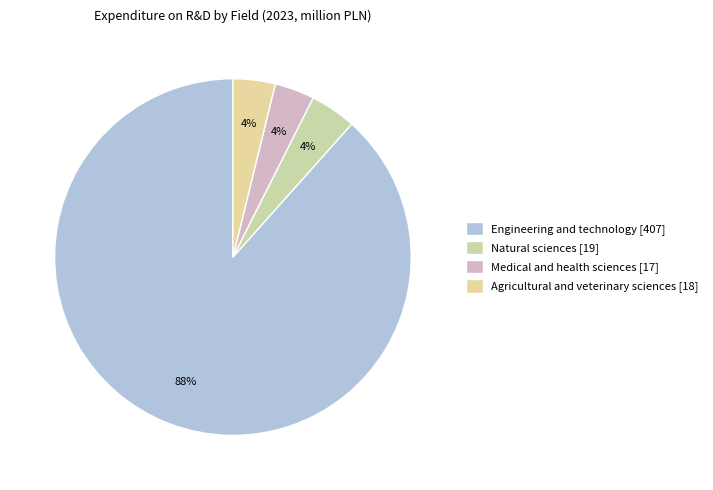

What percentage is NOT represented by Medical and health sciences?

96.4%